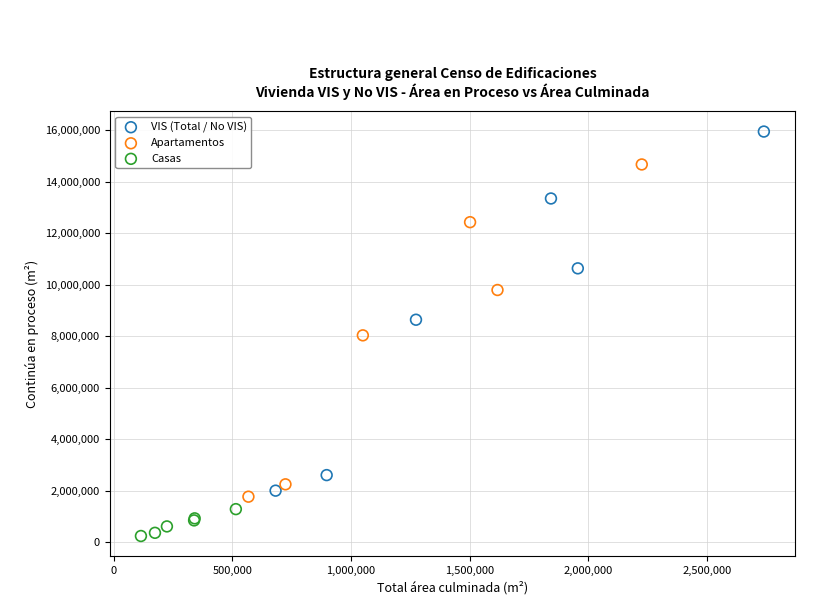

Which series reaches the minimum Y coordinate?

Casas